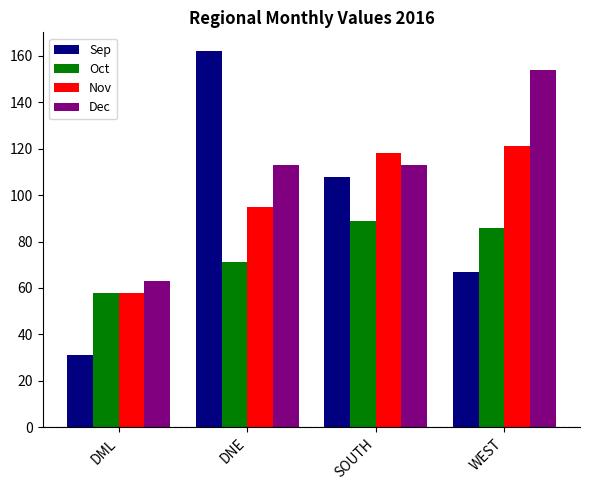

Is it true that Sep equals 238 at DNE?

False